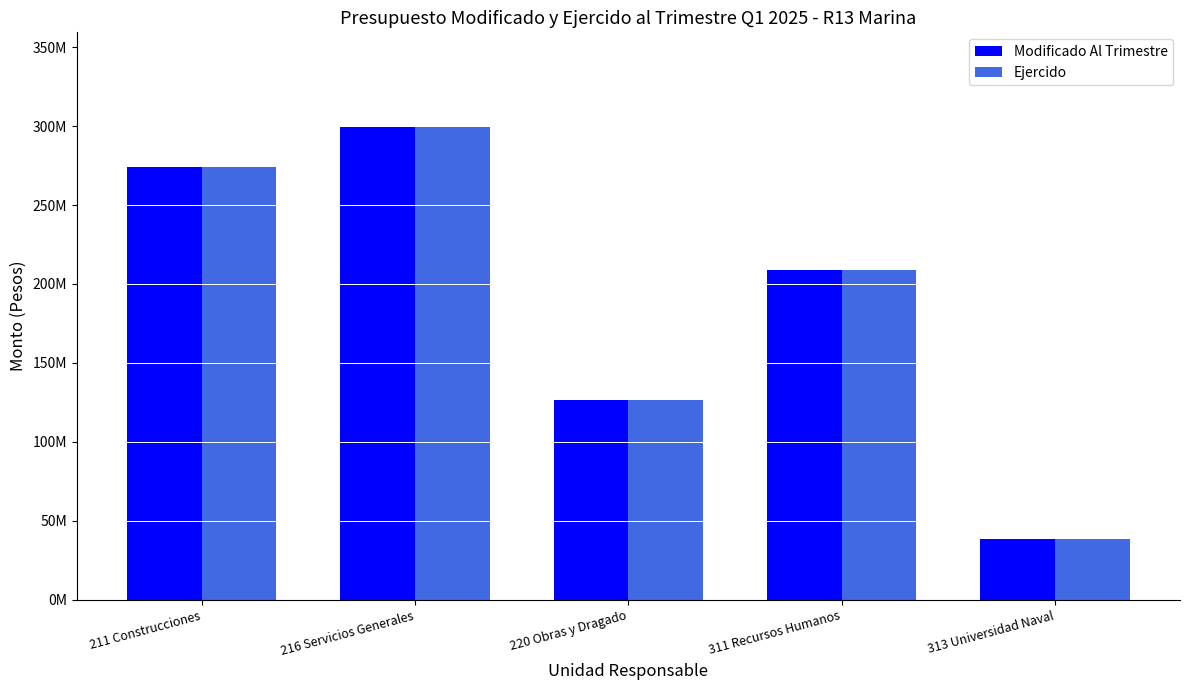

At 216 Servicios Generales, list the series in order from largest to smallest.

Modificado Al Trimestre, Ejercido